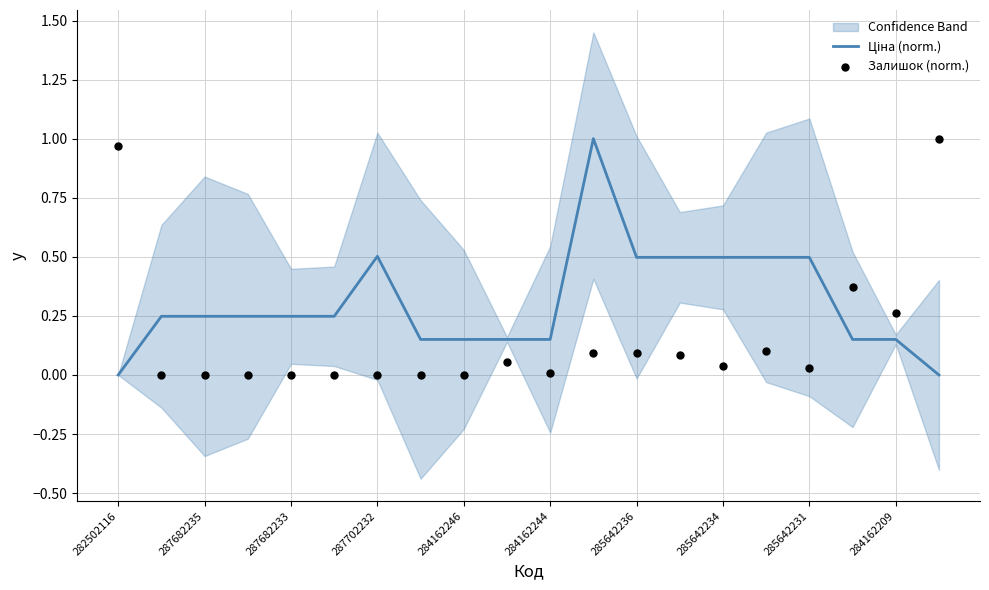

Which series contains the highest Y value?

Ціна (norm.)